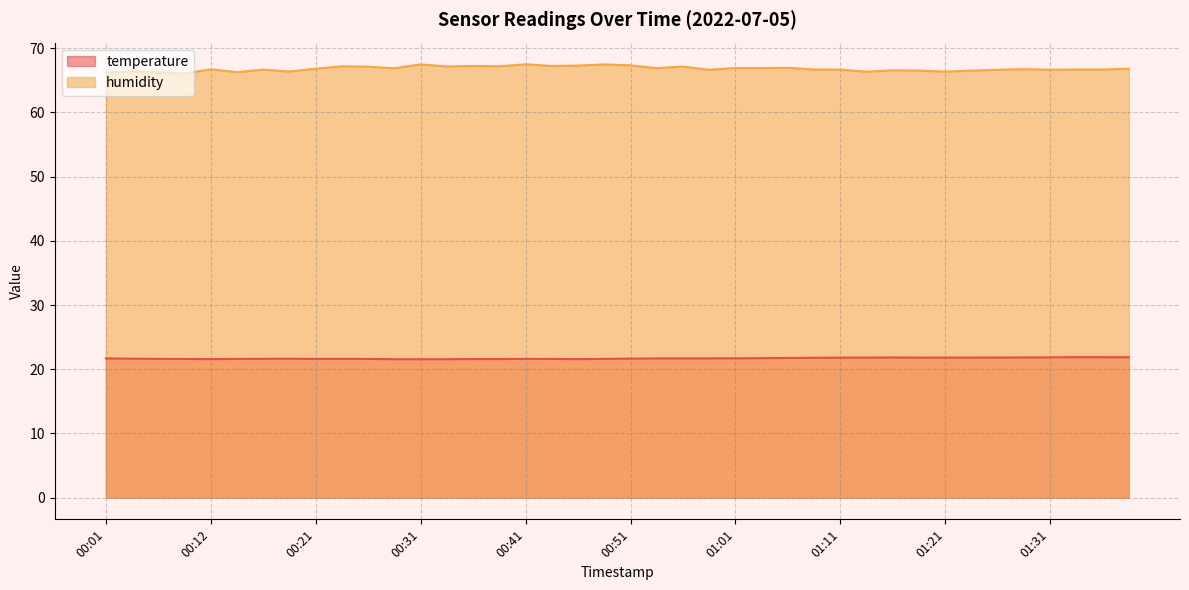

The temperature series shows 9.9 at 00:31. True or false?

False